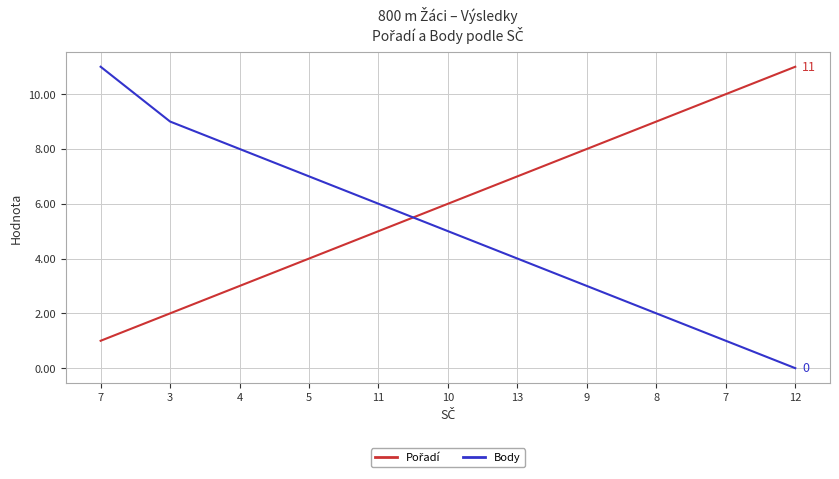

How many lines are shown in the chart?

2